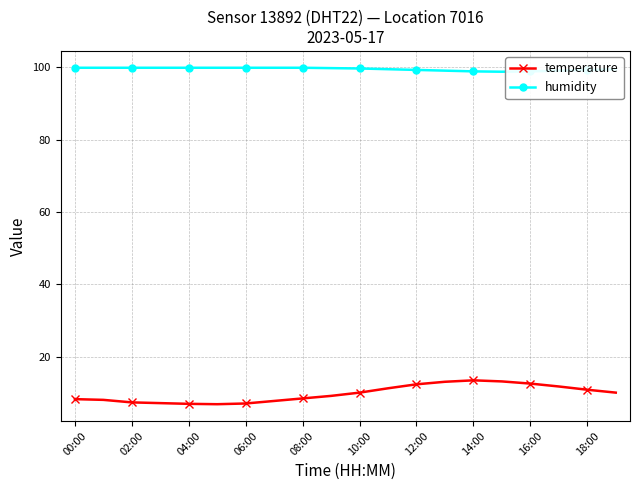

List the series in order of their overall mean, lowest first.

temperature, humidity